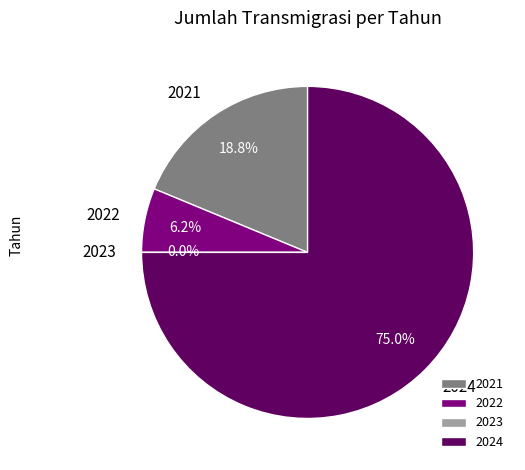

What is the change in value from 2021 to 2023?

-15